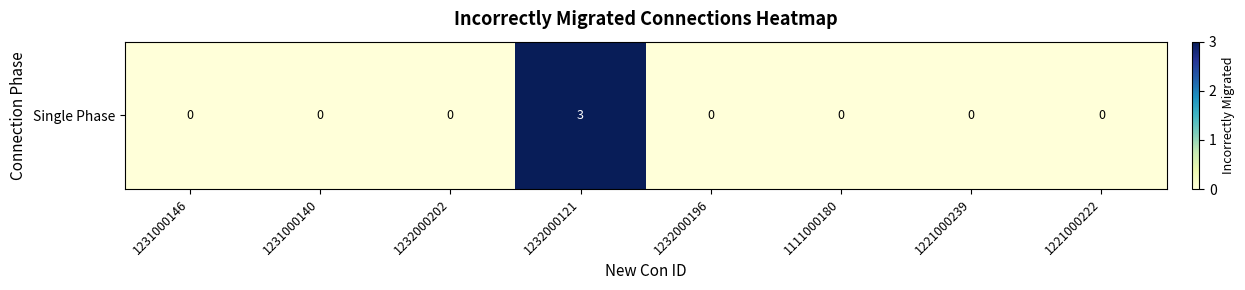

True or false: the data shows -2 at 1231000140.

False